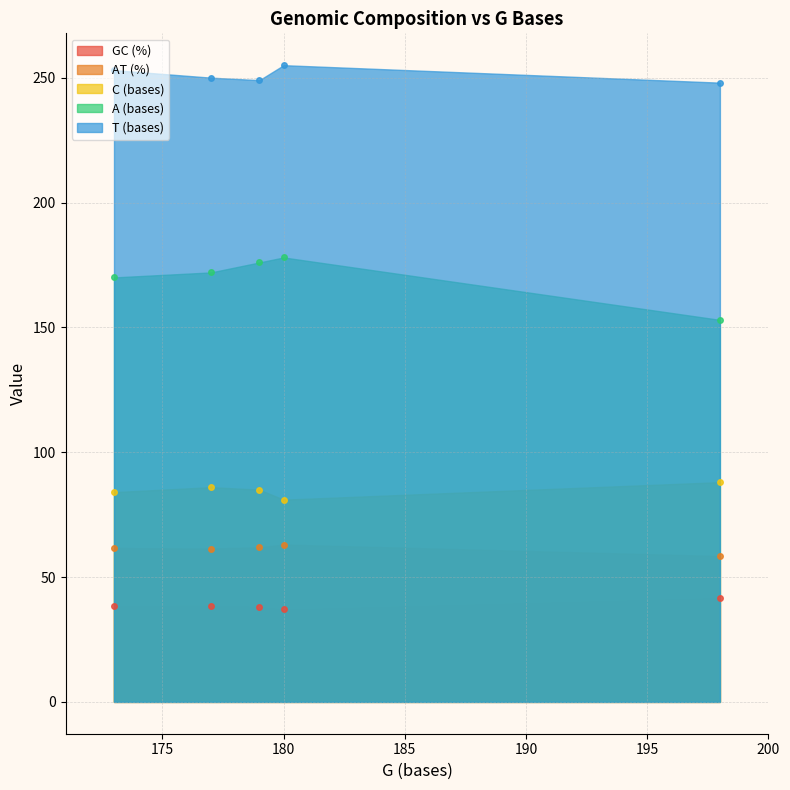

What is the total value across all series at 180?

614.0